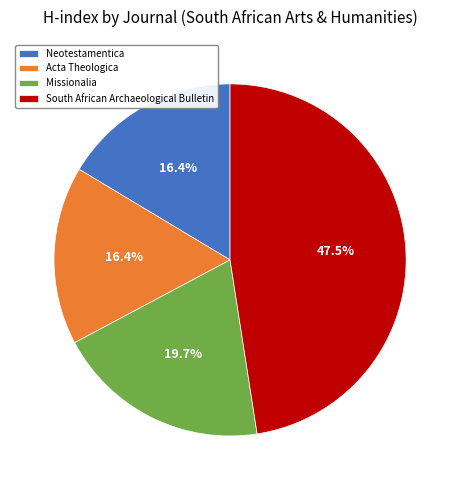

What percentage do South African Archaeological Bulletin and Missionalia together represent?

67.2%